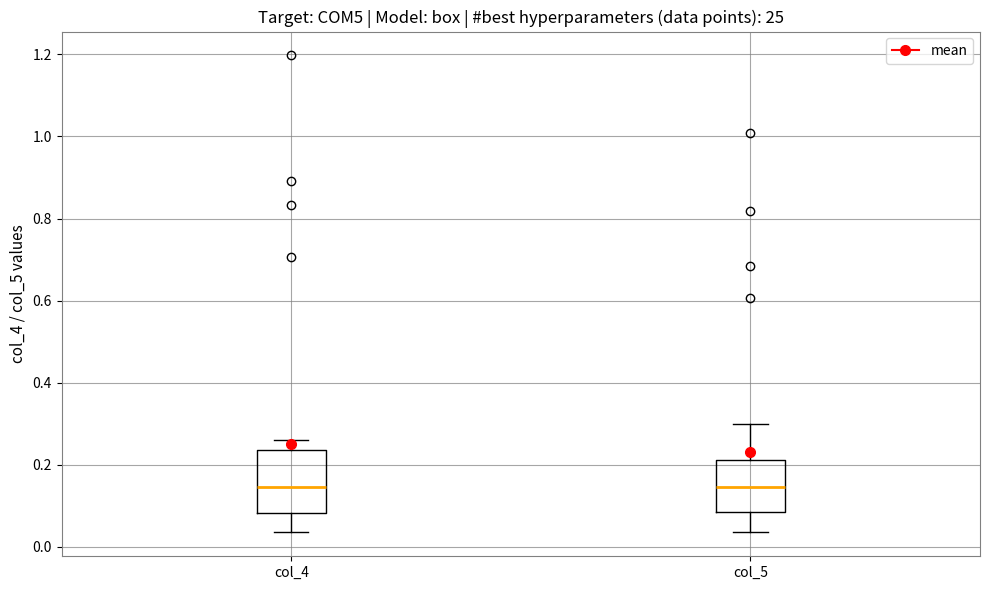

Where does the lower whisker of the box for col_5 end on the y-axis? The values are not printed on the chart, so give them approximately, as read against the axis.

0.04